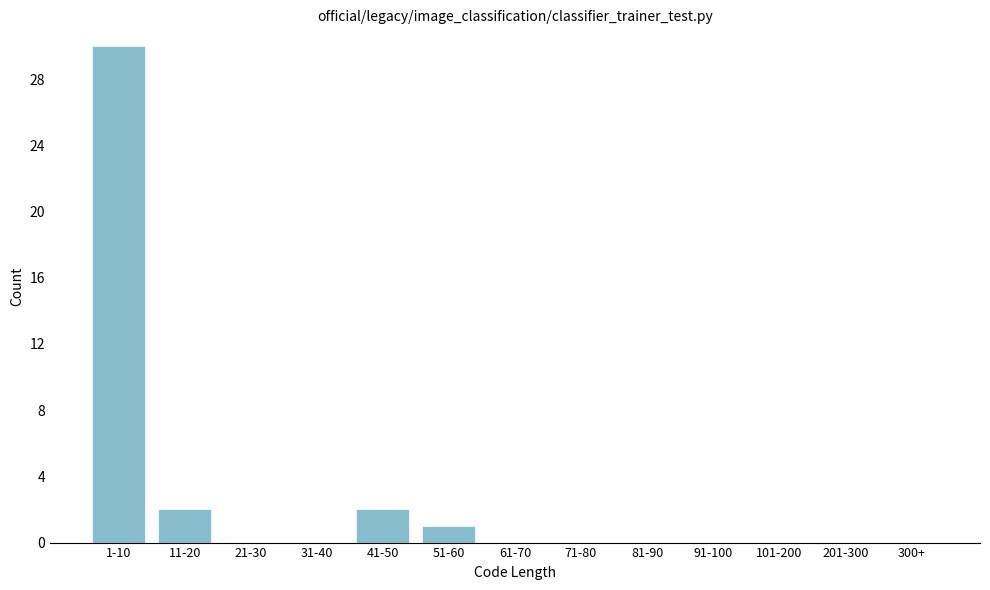

Reading left to right, extract all data points from this chart.

1-10=30	11-20=2	21-30=0	31-40=0	41-50=2	51-60=1	61-70=0	71-80=0	81-90=0	91-100=0	101-200=0	201-300=0	300+=0